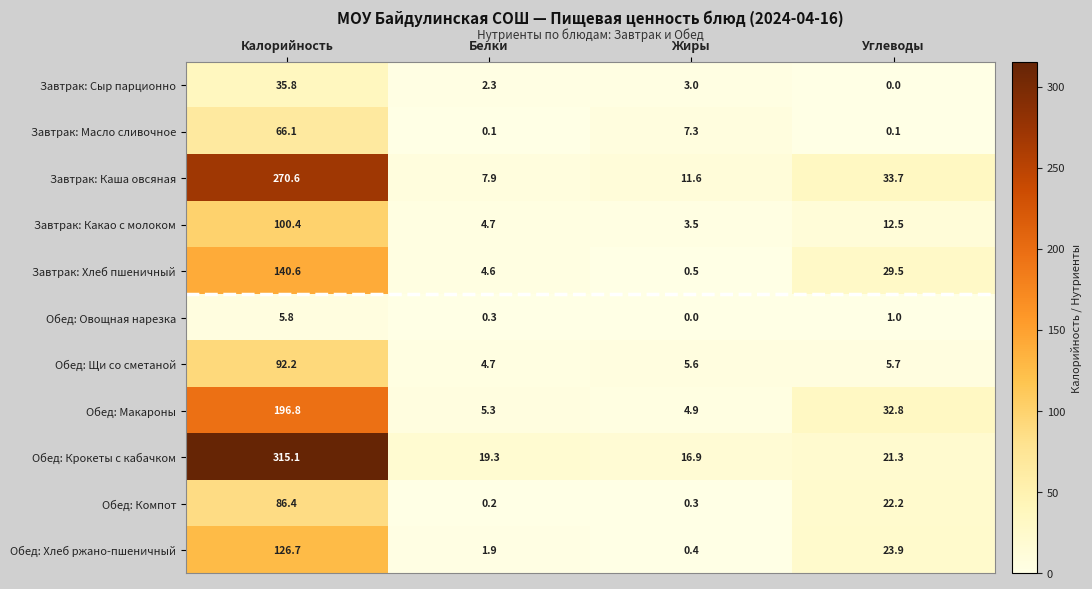

At how many categories does at least one series exceed 74?

1